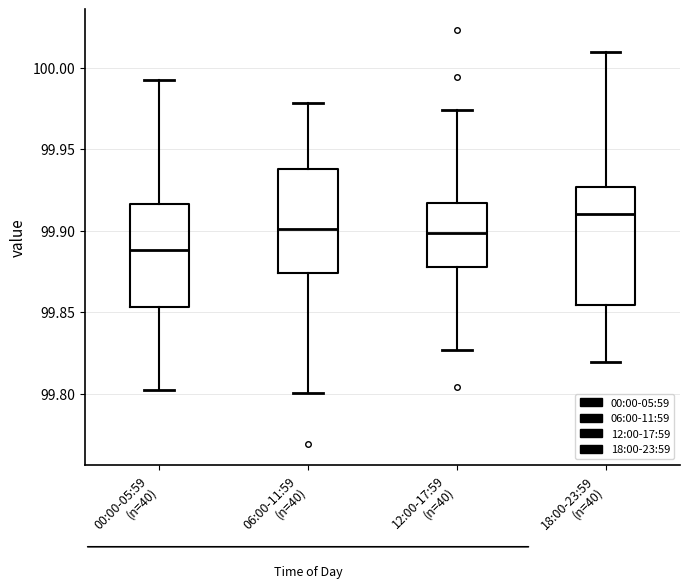

Where does the lower whisker of the box for 06:00-11:59 (n=40) end on the y-axis? The values are not printed on the chart, so give them approximately, as read against the axis.

99.800